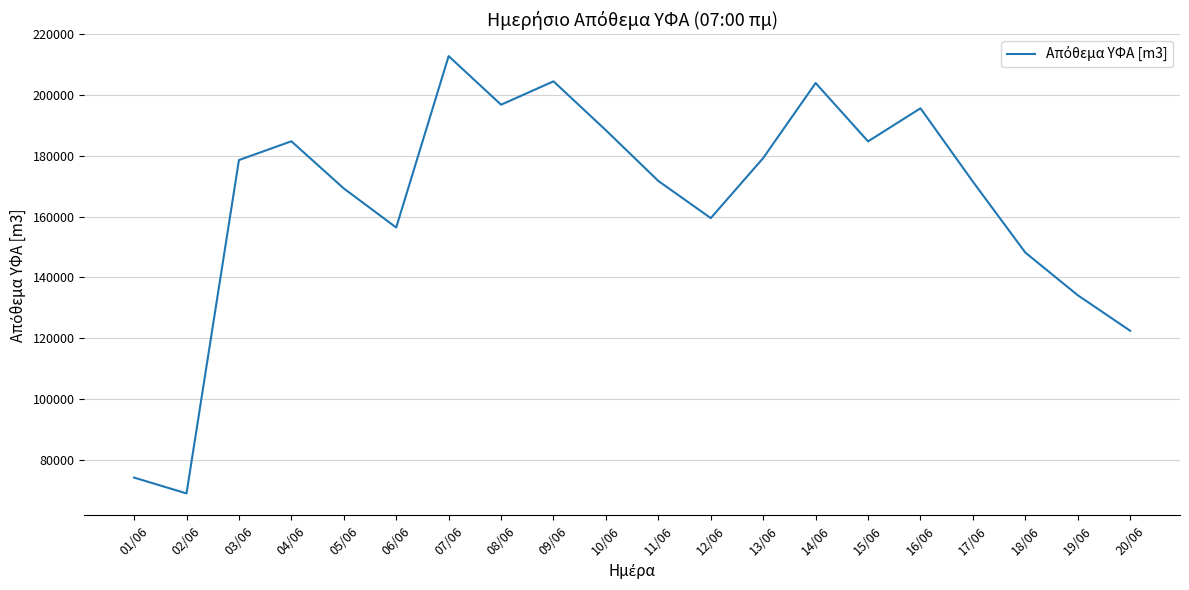

What is the smallest value displayed?

68887.7